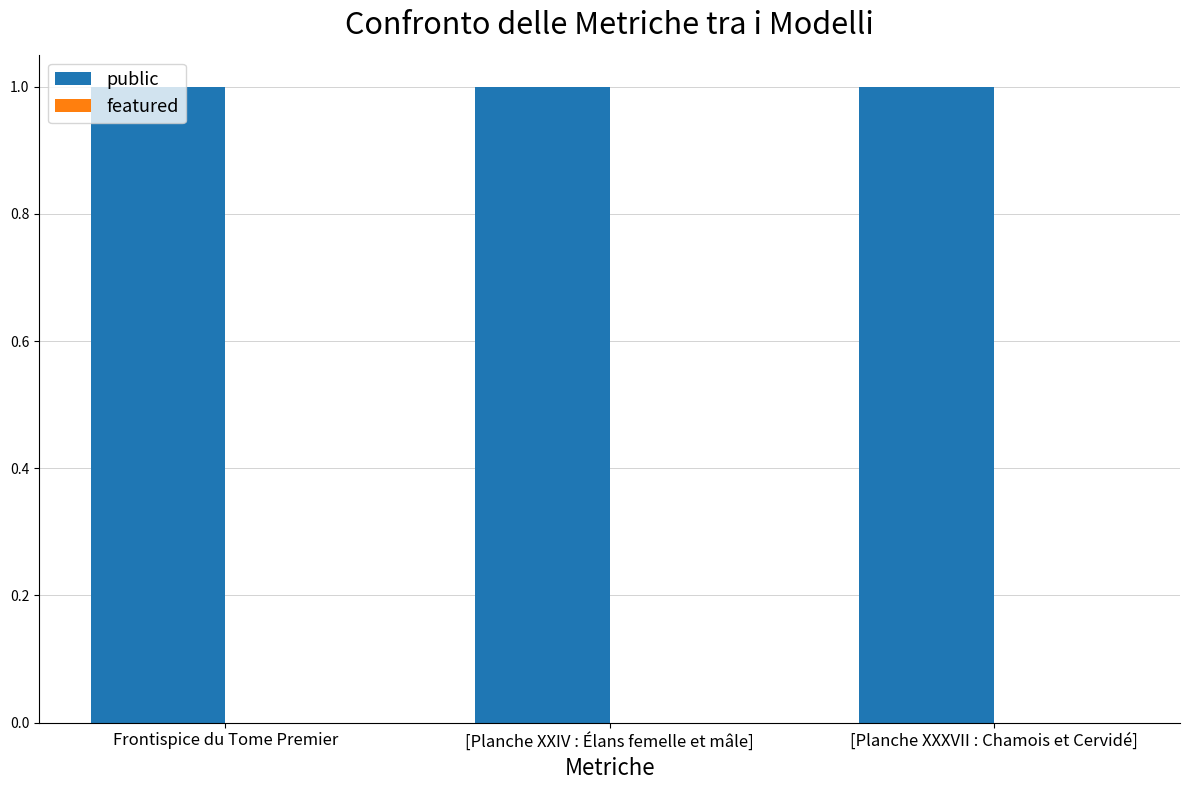

At which category is the sum across all series the highest?

Frontispice du Tome Premier